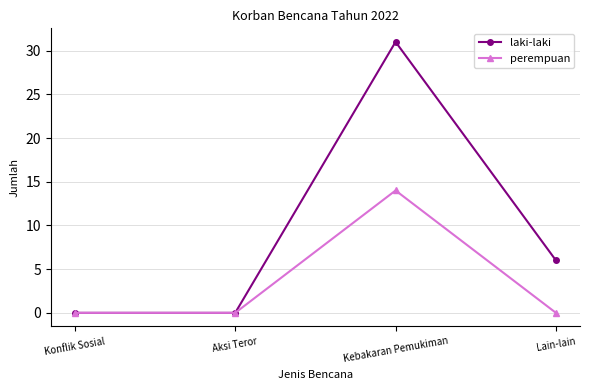

What is the label of the 3rd point from the left?

Kebakaran Pemukiman